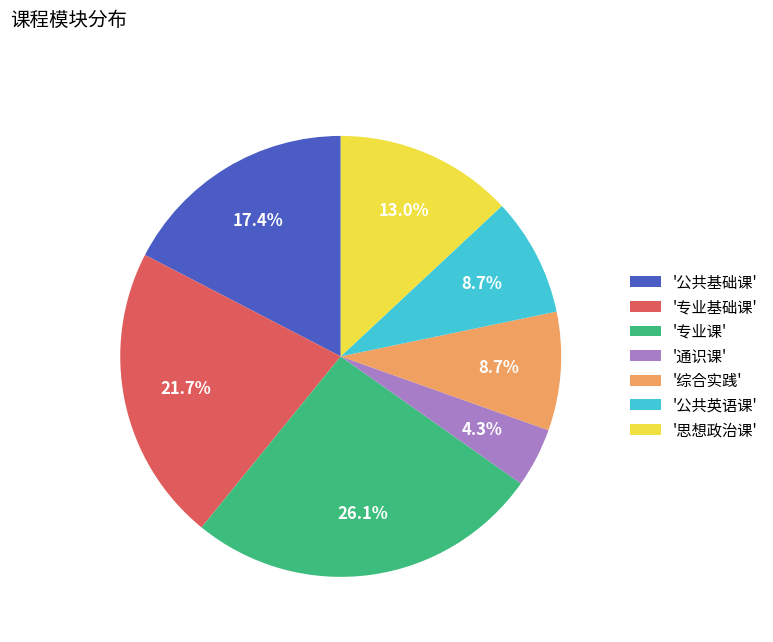

What is the largest slice in the pie chart?

'专业课'